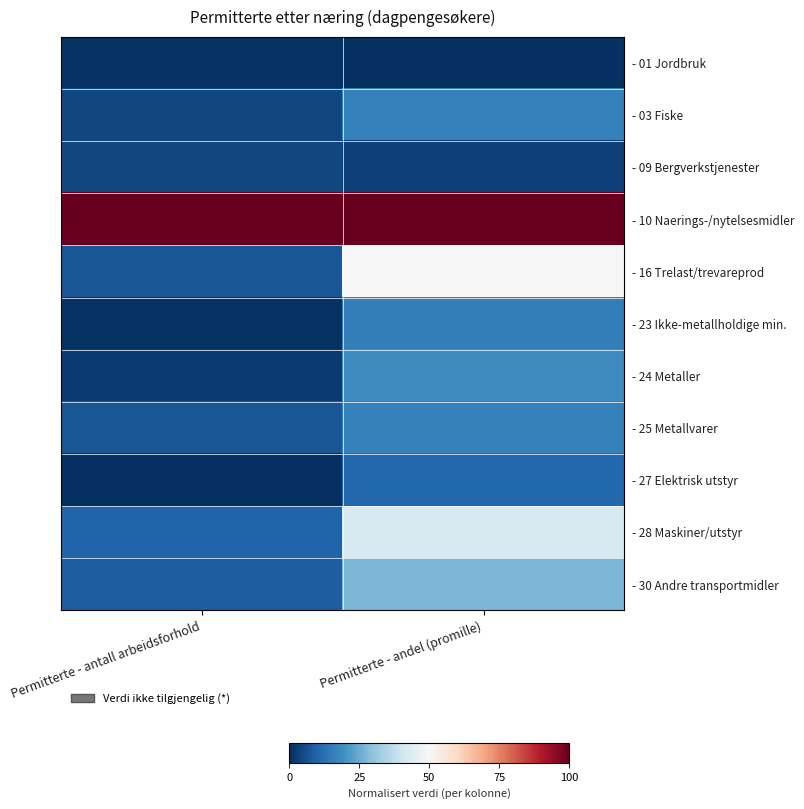

What is the maximum value shown in the chart?

1.0